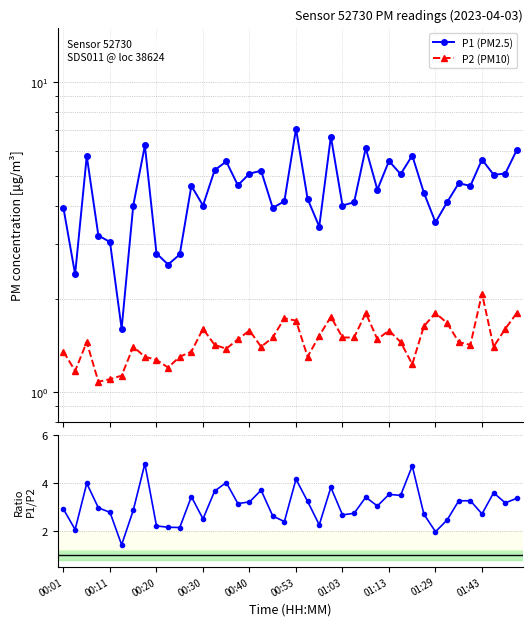

What is the difference between the P1/P2 values at 10 and 34?

1.1